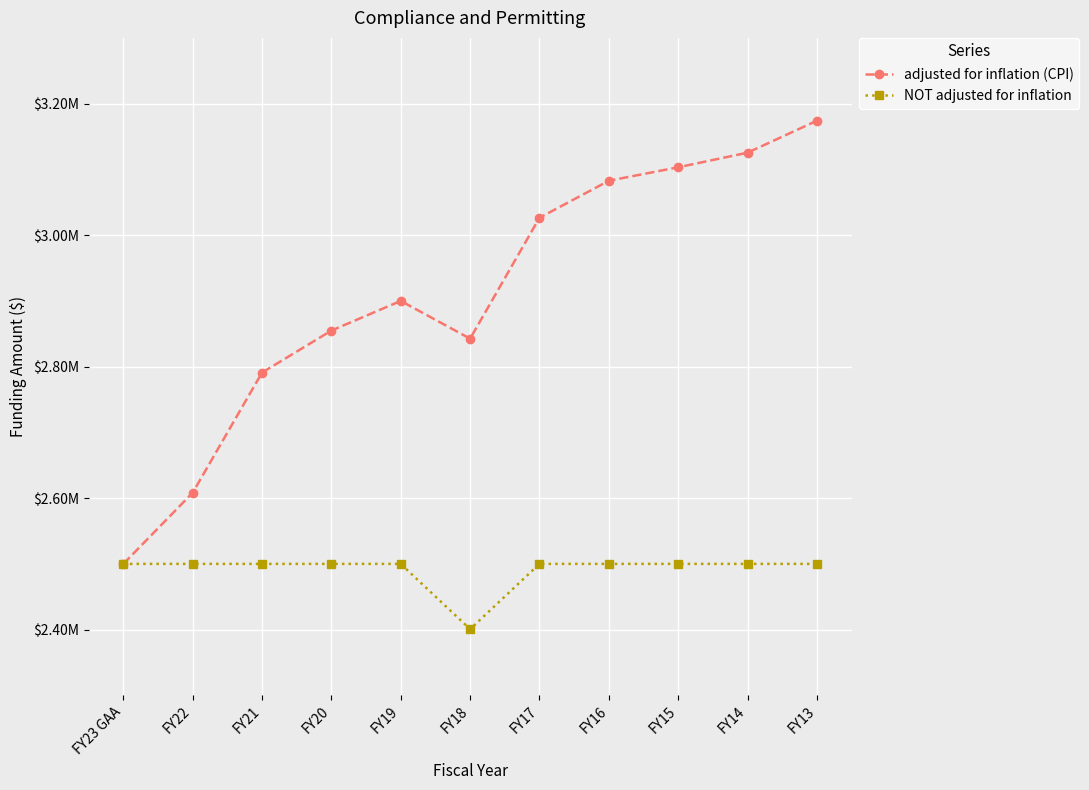

What is the difference between the maximum and second lowest values in the adjusted for inflation (CPI) series?

565885